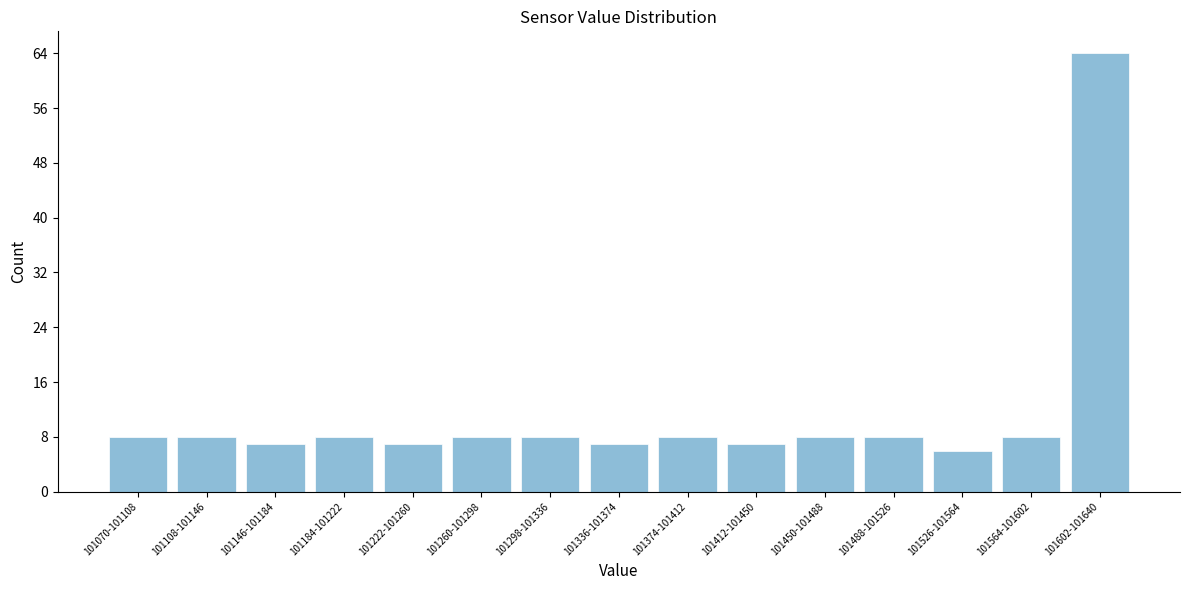

Reading left to right, list all the values displayed in this chart.

101070-101108=8	101108-101146=8	101146-101184=7	101184-101222=8	101222-101260=7	101260-101298=8	101298-101336=8	101336-101374=7	101374-101412=8	101412-101450=7	101450-101488=8	101488-101526=8	101526-101564=6	101564-101602=8	101602-101640=64